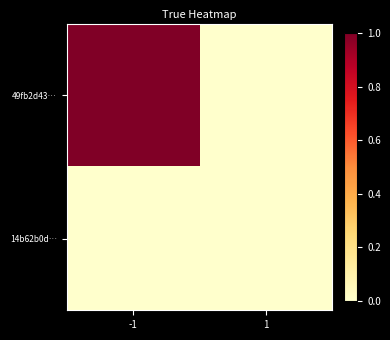

At 1, list the series in order from smallest to largest.

49fb2d43…, 14b62b0d…